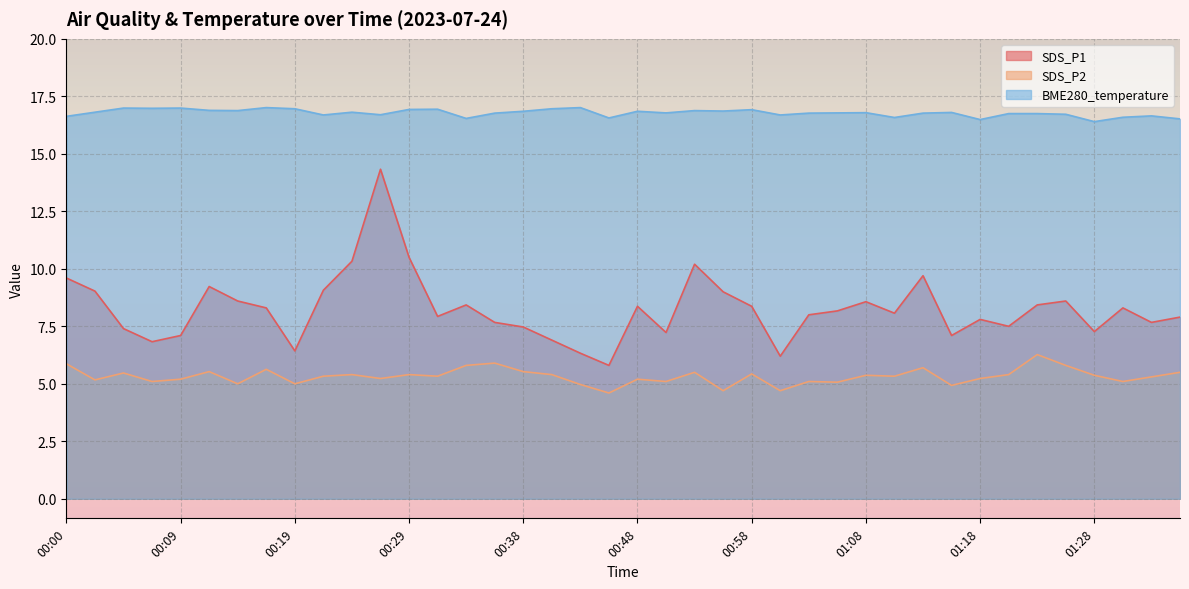

Rank the series by their average value, from highest to lowest.

BME280_temperature, SDS_P1, SDS_P2